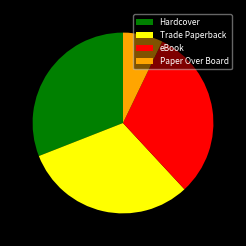

How many slices are in this pie chart?

4